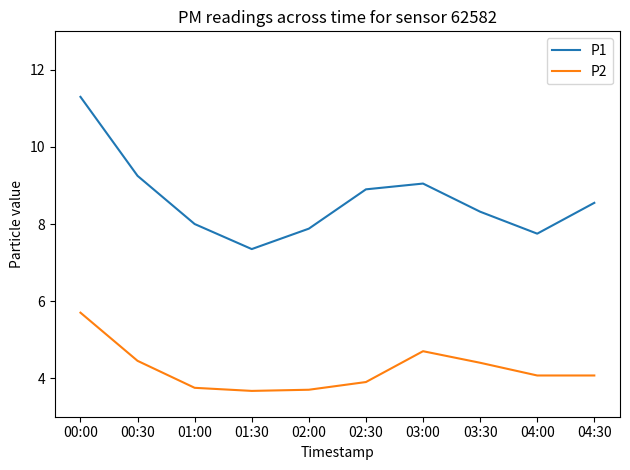

List the series in order of their peak value, highest first.

P1, P2